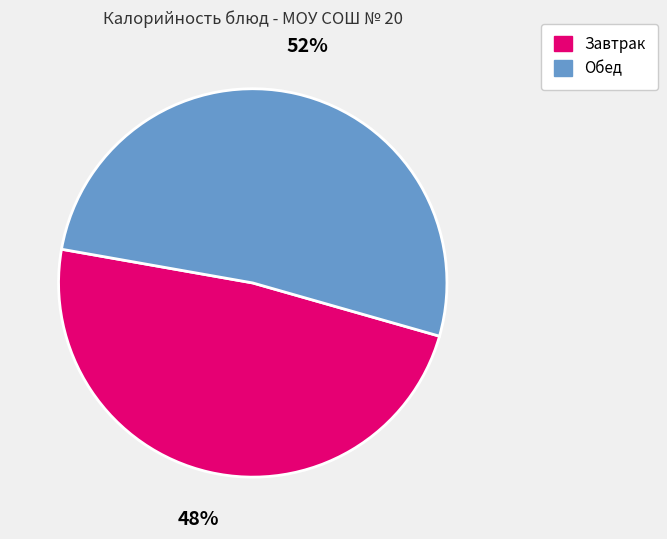

Which category has the smallest portion of the pie?

Завтрак